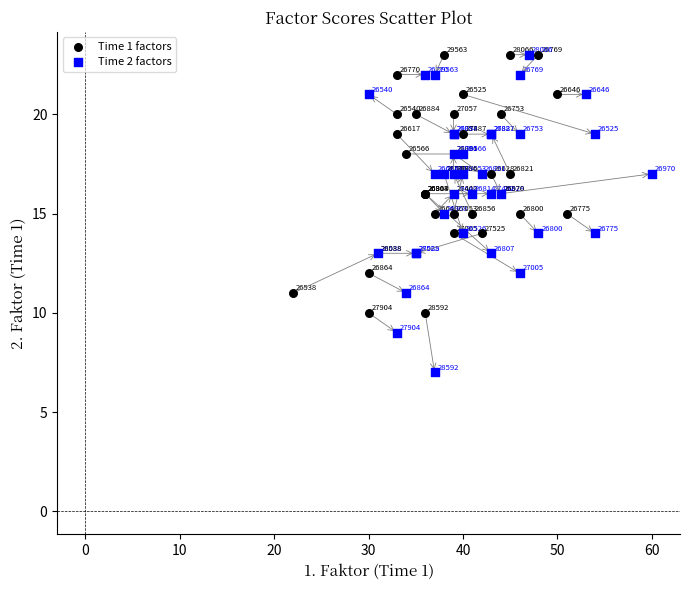

Which series contains the lowest Y value?

Time 2 factors